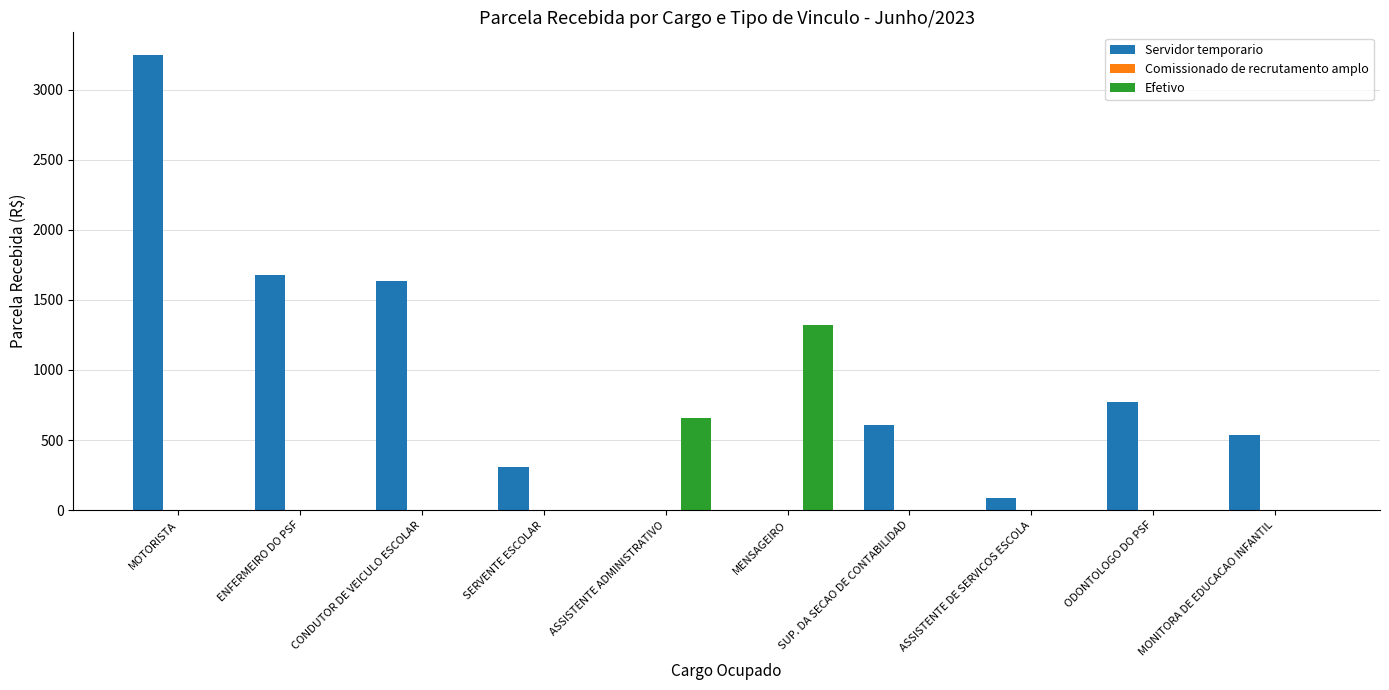

Between SUP. DA SECAO DE CONTABILIDAD and ASSISTENTE DE SERVICOS ESCOLA, which series saw the biggest shift?

Servidor temporario